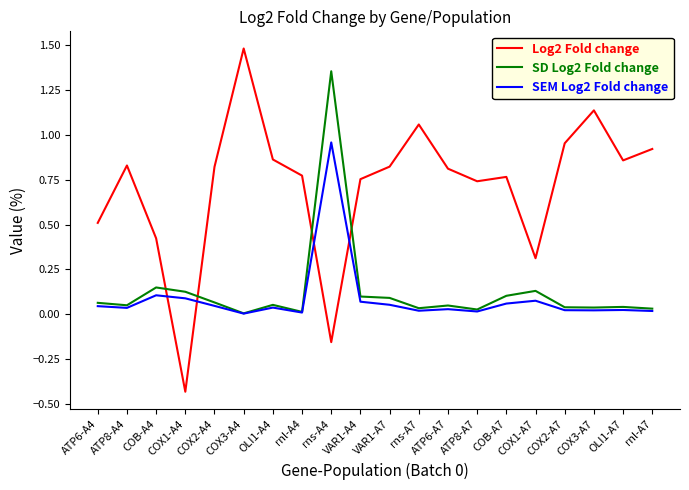

What is the sum of all SEM Log2 Fold change values?

1.7